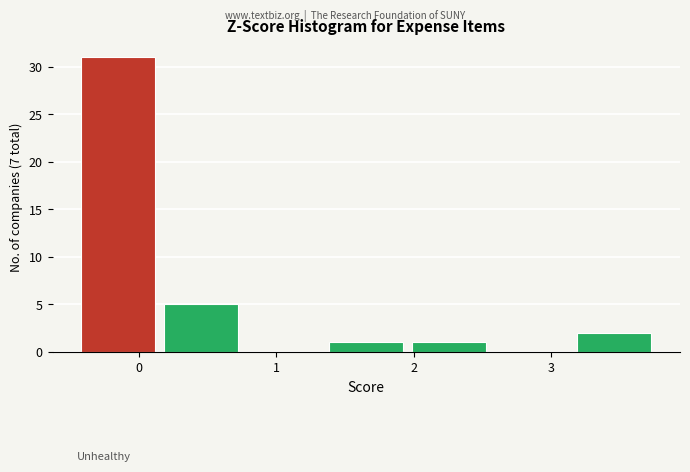

Which range on the x-axis has the tallest bar?

-0.5 to 0.1